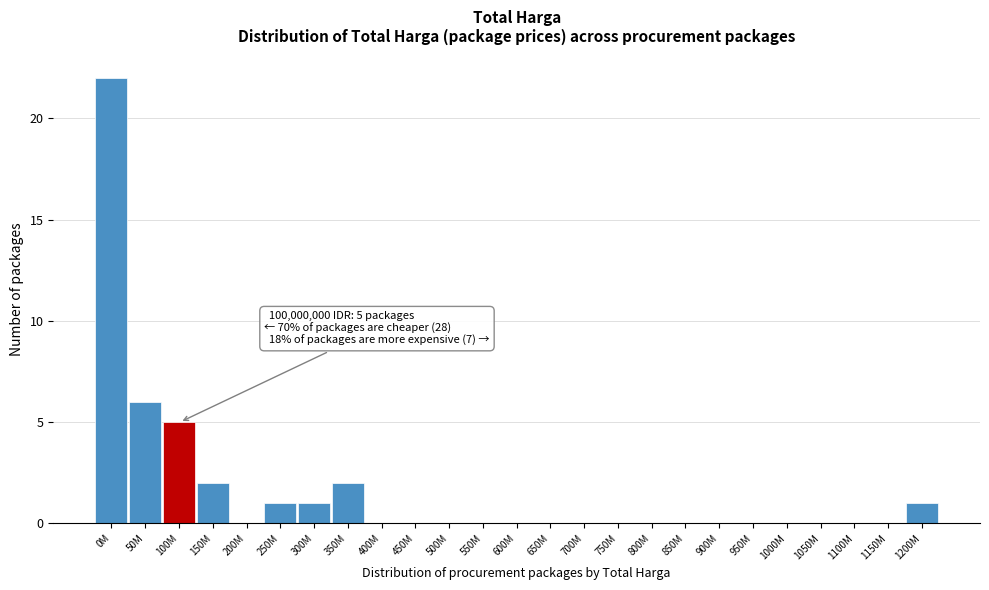

Reading left to right, list all the values displayed in this chart.

0M=22	50M=6	100M=5	150M=2	200M=0	250M=1	300M=1	350M=2	400M=0	450M=0	500M=0	550M=0	600M=0	650M=0	700M=0	750M=0	800M=0	850M=0	900M=0	950M=0	1000M=0	1050M=0	1100M=0	1150M=0	1200M=1